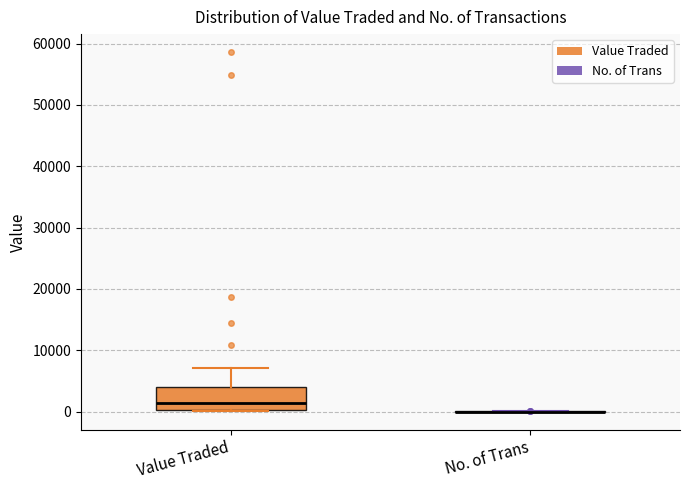

Reading left to right, read every box against the y-axis: the position of its median line, the range the box covers, and the ends of its whiskers. The values are not printed on the chart, so give them approximately, as read against the axis.

Value Traded: median 1000, box 0 to 4000, whiskers 0 to 7000
No. of Trans: box collapsed to a line at 0, whiskers 0 to 0